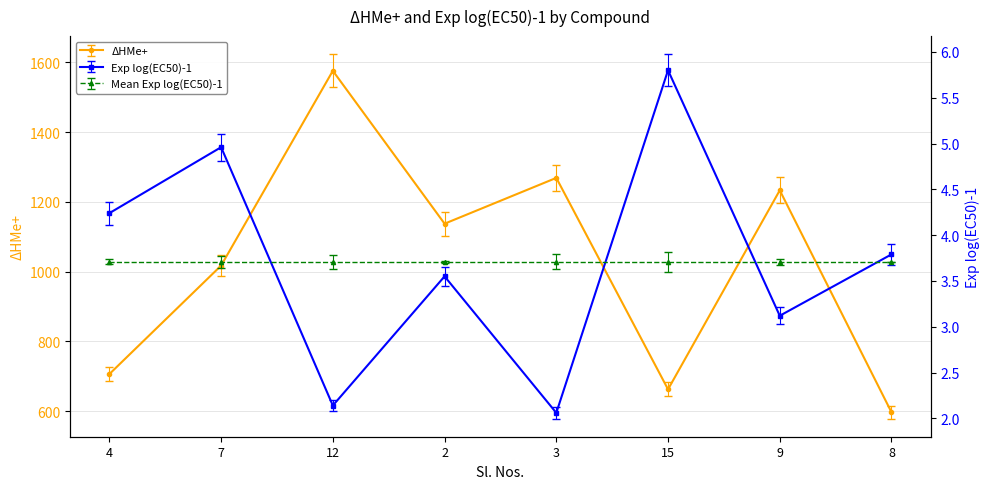

What is the label of the 8th point from the left?

8